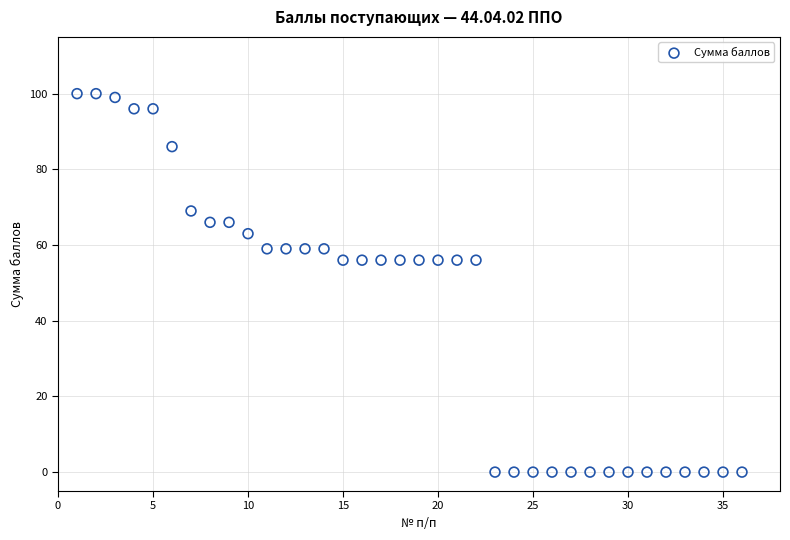

What is the range of X values (max minus min)?

35